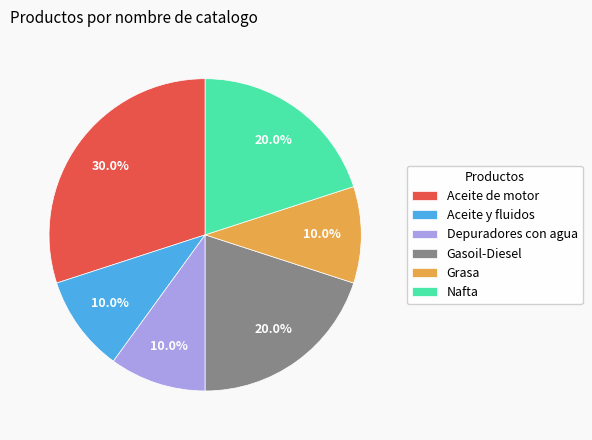

Count the number of slices in the pie.

6